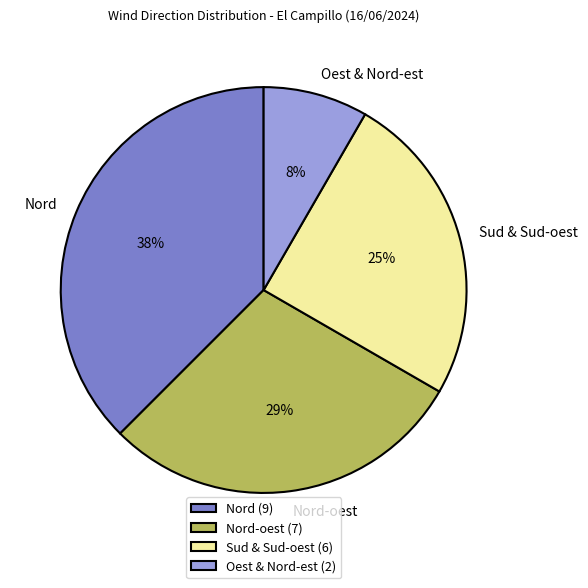

Count the number of slices in the pie.

4